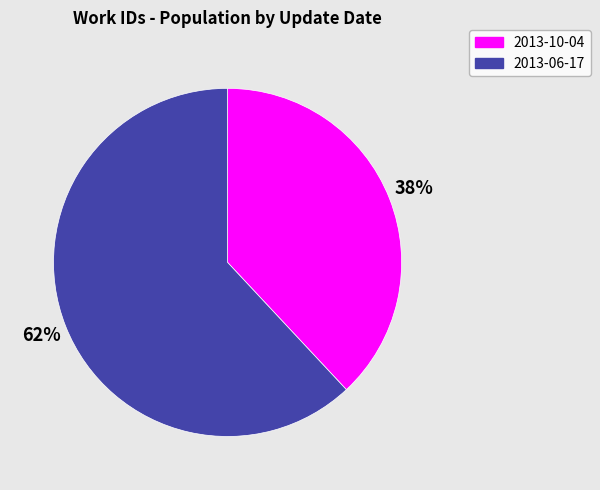

True or false: 2013-10-04 accounts for 51% of the total.

False